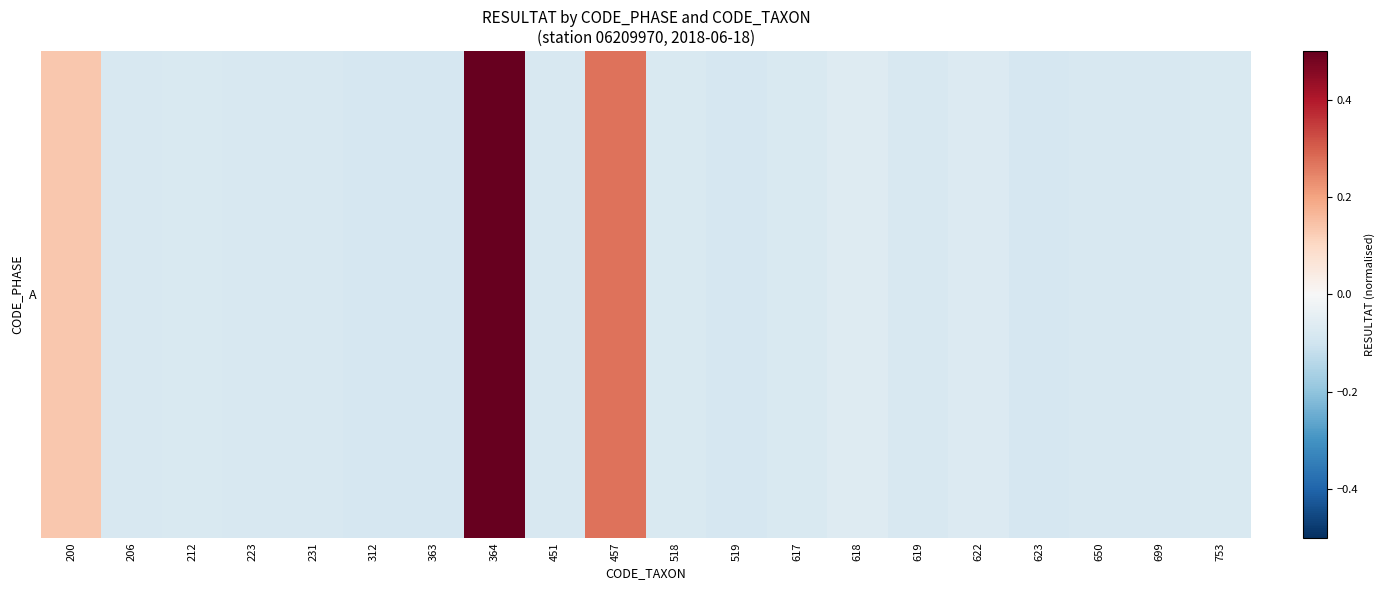

Reading left to right, list all the values displayed in this chart.

0.1	-0.1	-0.1	-0.1	-0.1	-0.1	-0.1	0.9	-0.1	0.3	-0.1	-0.1	-0.1	-0.1	-0.1	-0.1	-0.1	-0.1	-0.1	-0.1